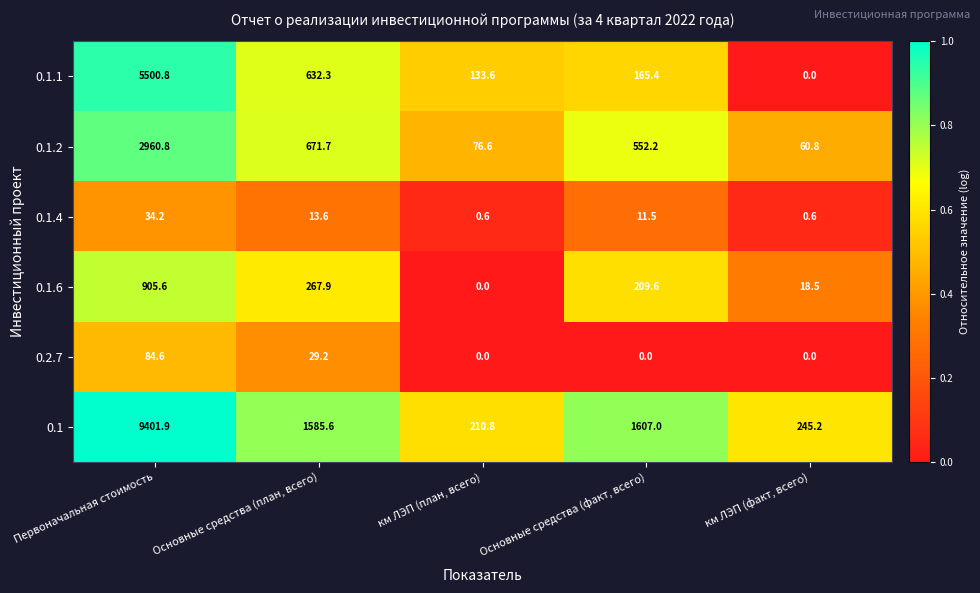

Reading right to left, list all the values displayed in this chart.

0.1.1: км ЛЭП (факт, всего)=0.0	Основные средства (факт, всего)=165.4	км ЛЭП (план, всего)=133.6	Основные средства (план, всего)=632.3	Первоначальная стоимость=5500.8
0.1.2: км ЛЭП (факт, всего)=60.8	Основные средства (факт, всего)=552.2	км ЛЭП (план, всего)=76.6	Основные средства (план, всего)=671.7	Первоначальная стоимость=2960.8
0.1.4: км ЛЭП (факт, всего)=0.6	Основные средства (факт, всего)=11.5	км ЛЭП (план, всего)=0.6	Основные средства (план, всего)=13.6	Первоначальная стоимость=34.2
0.1.6: км ЛЭП (факт, всего)=18.5	Основные средства (факт, всего)=209.6	км ЛЭП (план, всего)=0.0	Основные средства (план, всего)=267.9	Первоначальная стоимость=905.6
0.2.7: км ЛЭП (факт, всего)=0.0	Основные средства (факт, всего)=0.0	км ЛЭП (план, всего)=0.0	Основные средства (план, всего)=29.2	Первоначальная стоимость=84.6
0.1: км ЛЭП (факт, всего)=245.2	Основные средства (факт, всего)=1607.0	км ЛЭП (план, всего)=210.8	Основные средства (план, всего)=1585.6	Первоначальная стоимость=9401.9